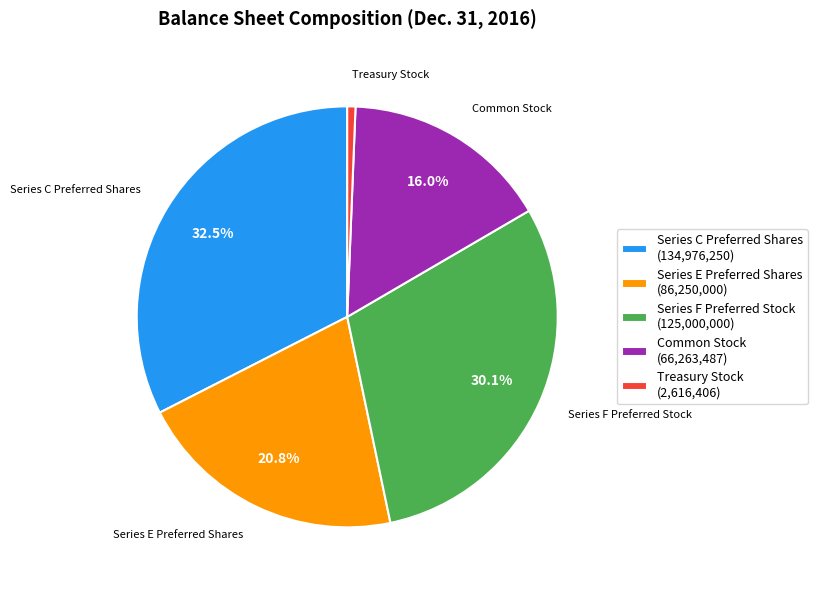

What is the smallest slice in the pie chart?

Treasury Stock